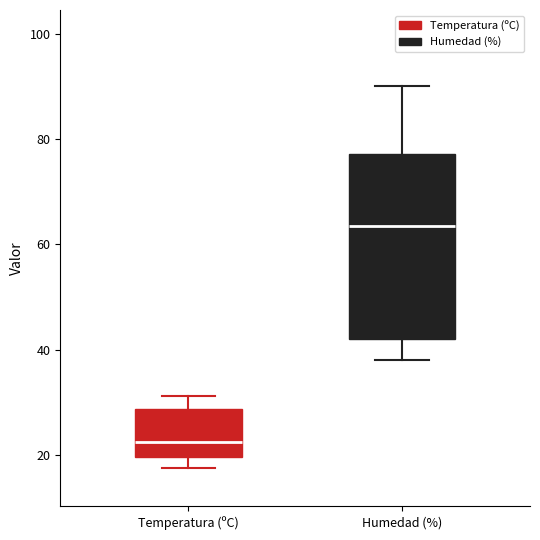

Which box is the tallest, from its lower edge to its upper edge?

Humedad (%)